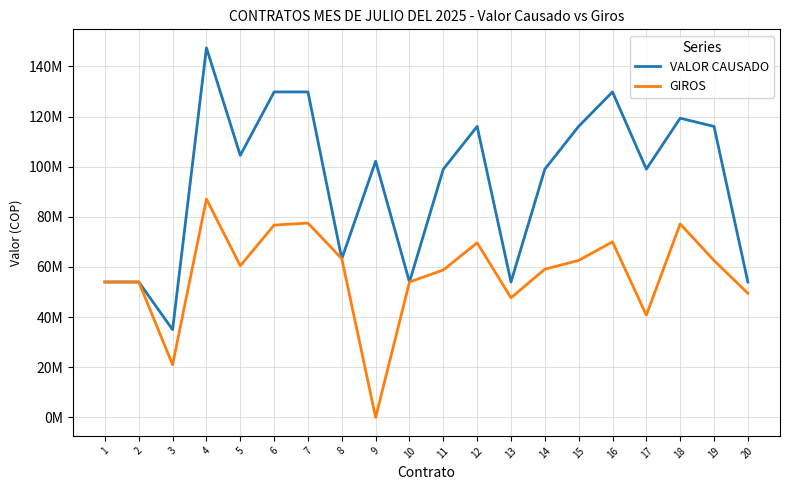

At which label does GIROS first exceed 60483333?

4